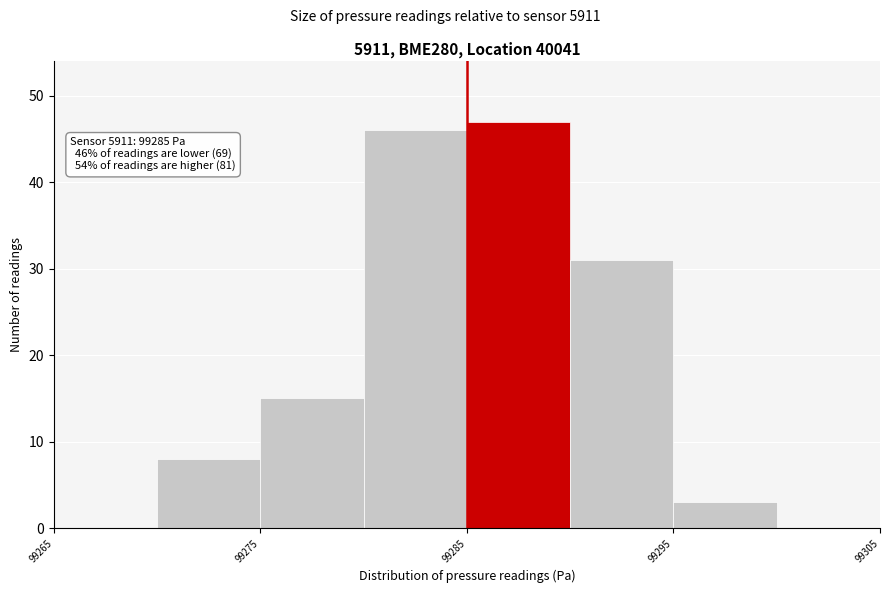

Which range on the x-axis has the tallest bar?

99285 to 99290